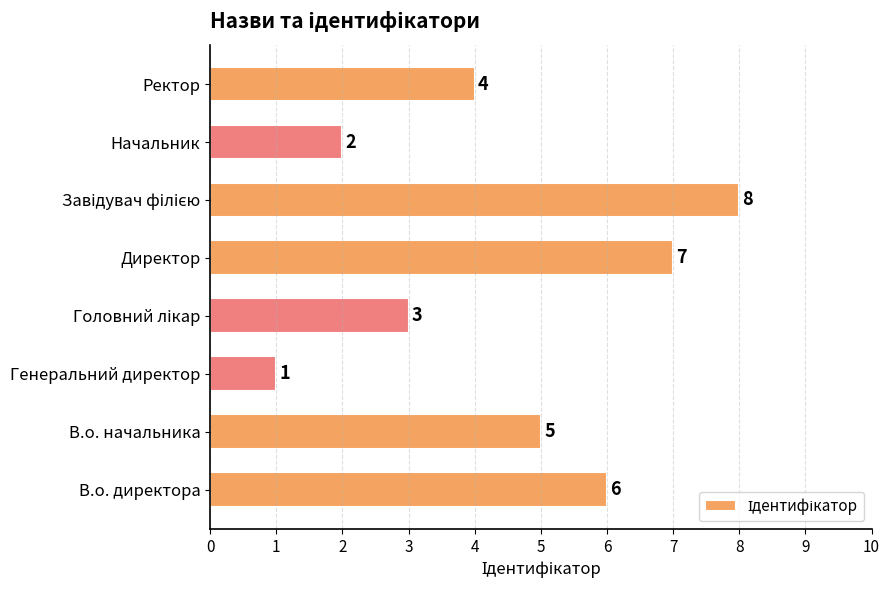

What is the difference between the maximum and minimum values?

7